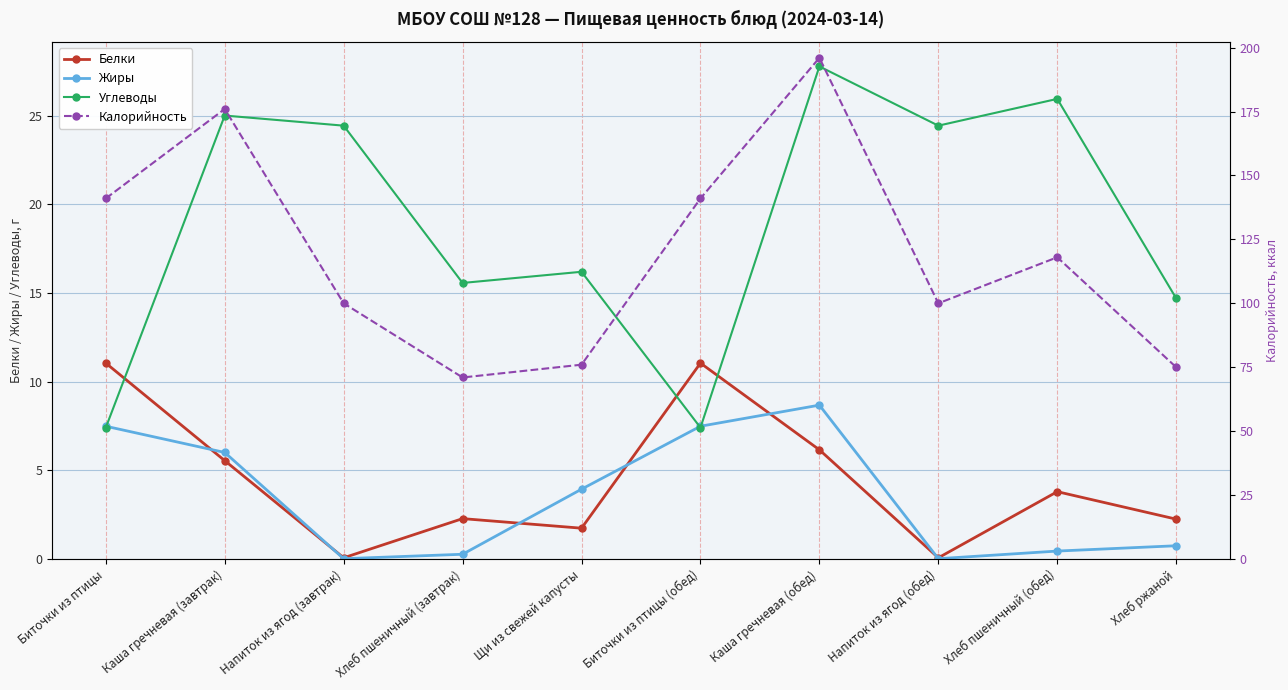

True or false: Жиры and Калорийность cross at least once.

False